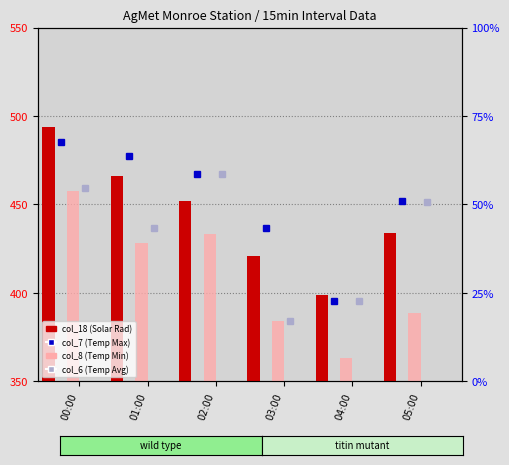

What is the label of the 5th bar from the right?

01:00